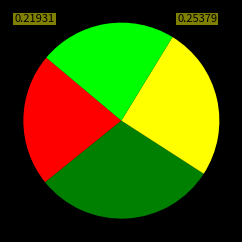

Does any single category account for the majority?

No